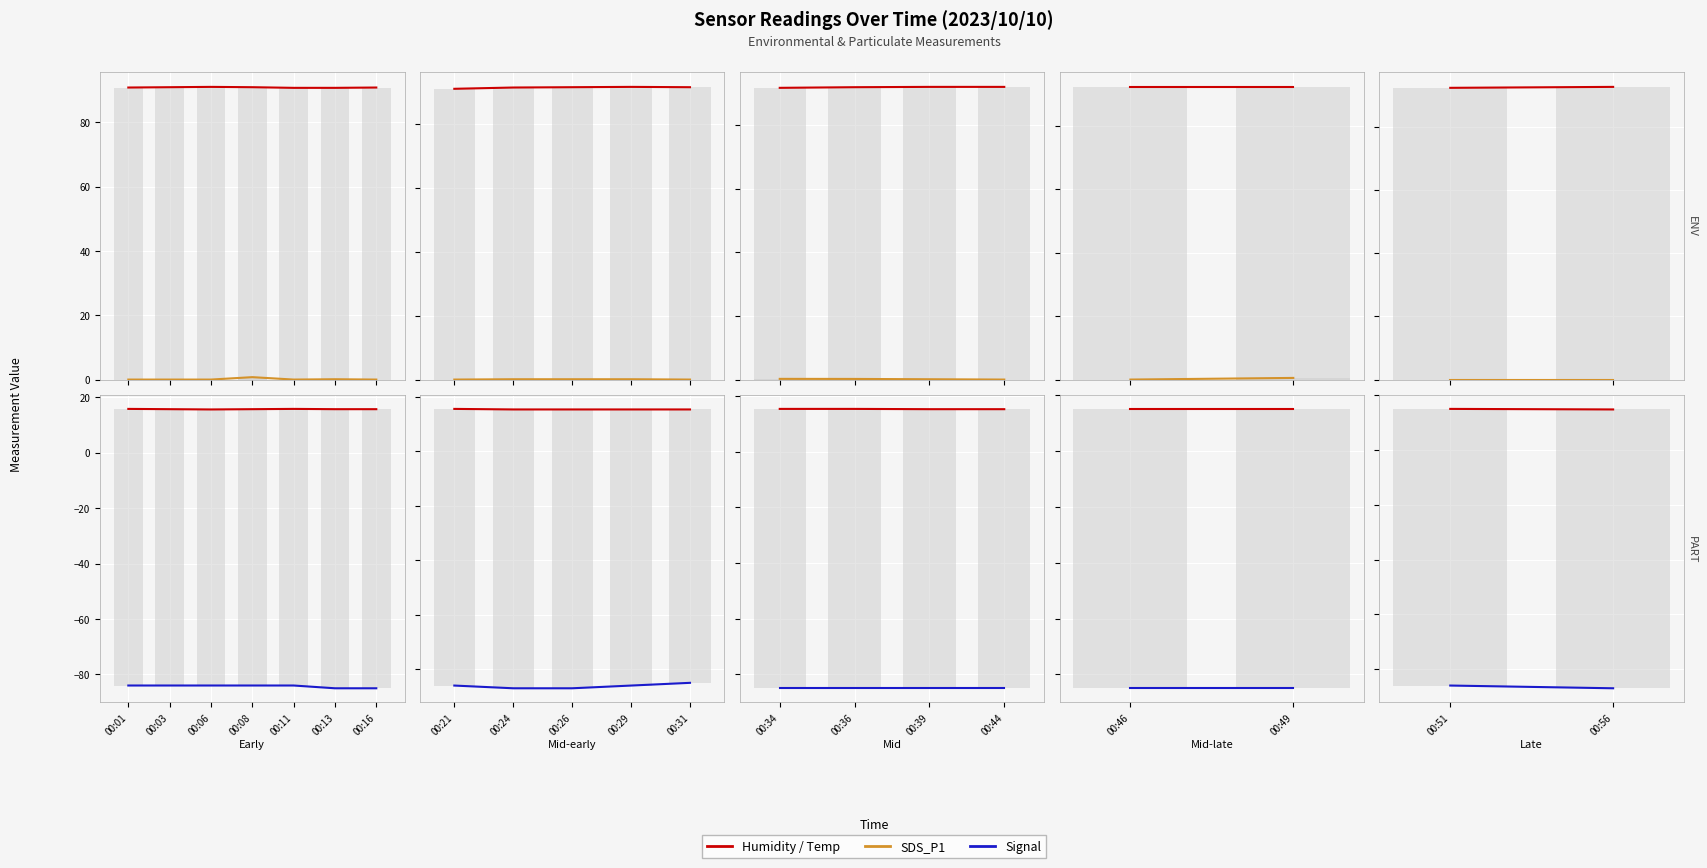

Does the chart contain any negative values?

Yes